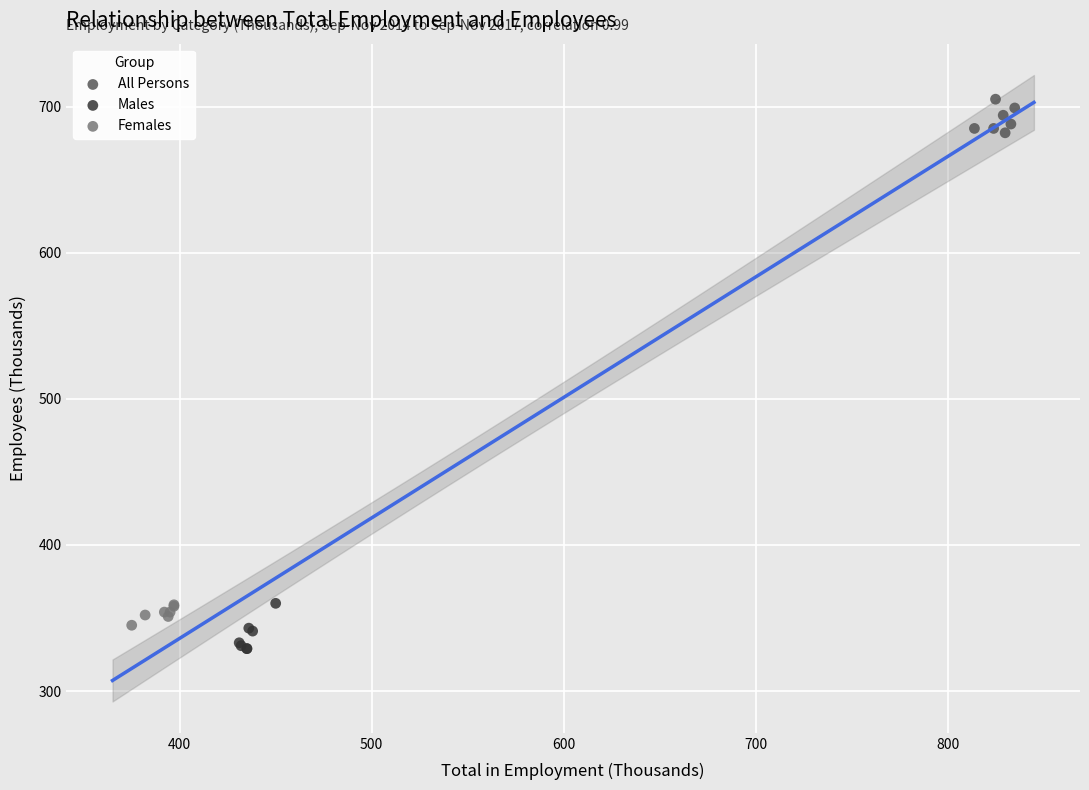

Which series contains the lowest Y value?

Males